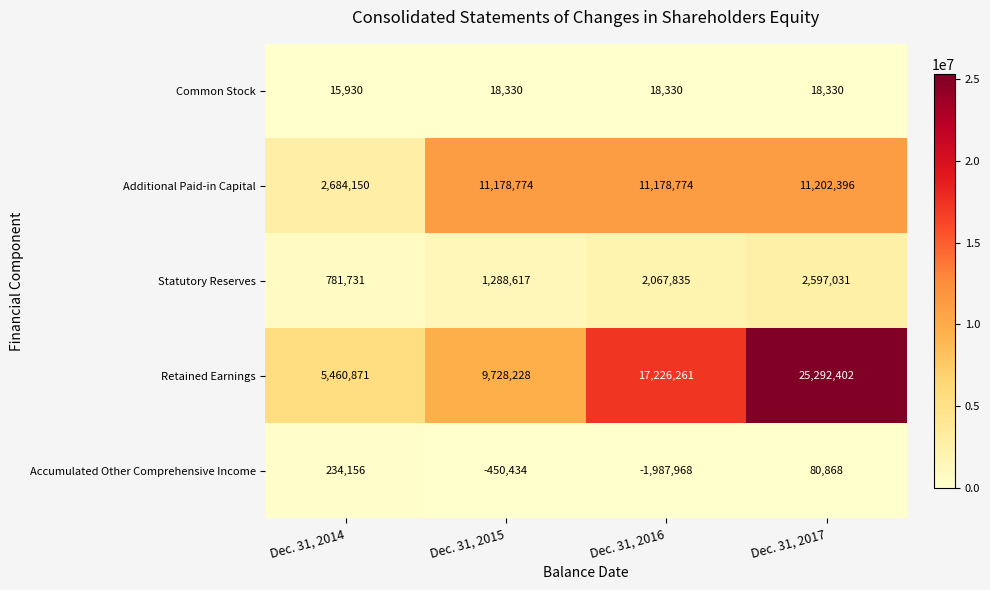

Which category has the lowest value across all series?

Dec. 31, 2016